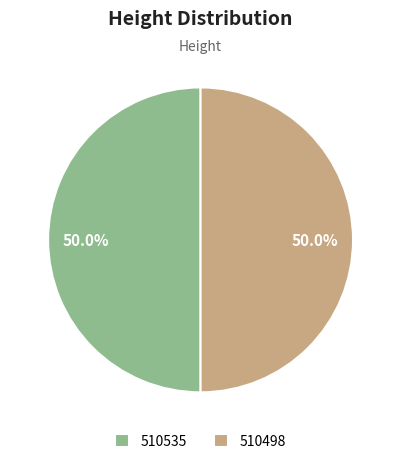

Is it true that 510535 is 36% of the pie?

False